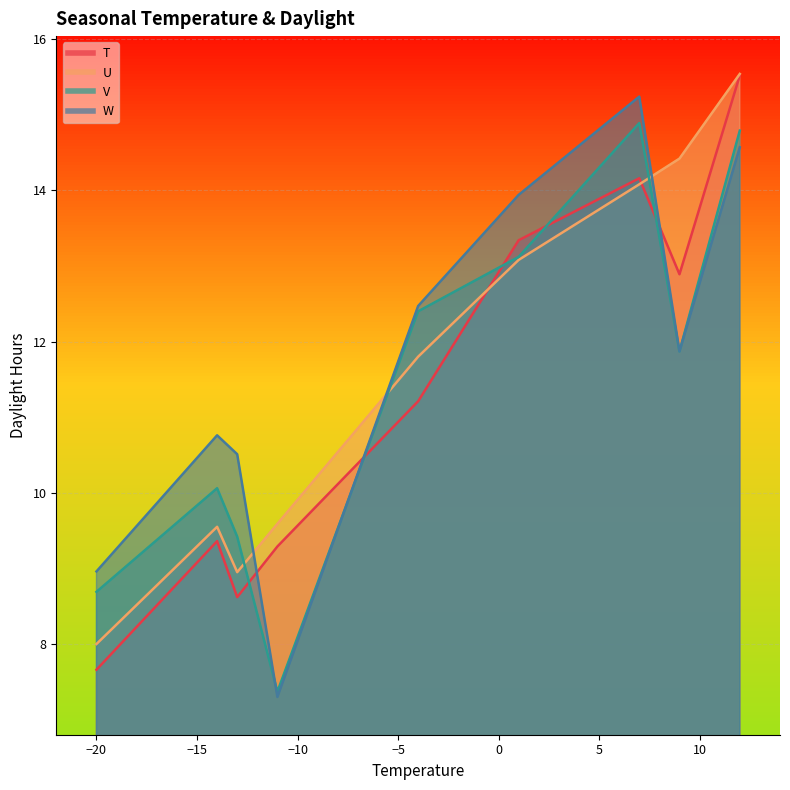

True or false: U has more than 1 points higher than both neighbors.

True